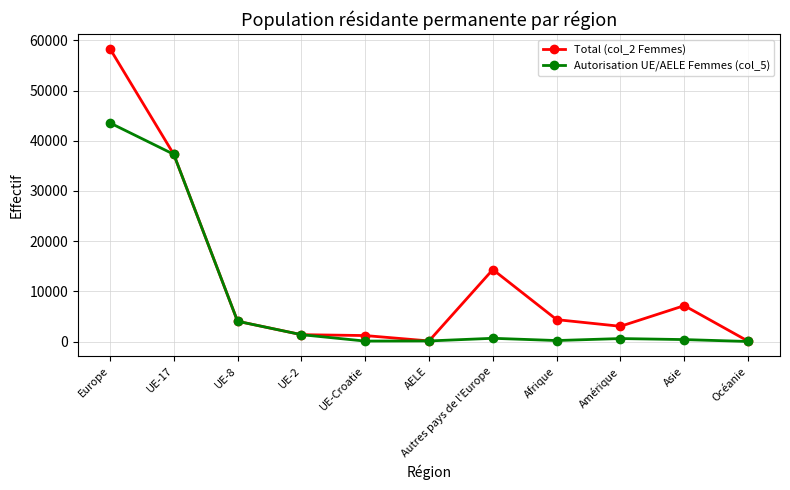

What is the total value across all series at AELE?

234